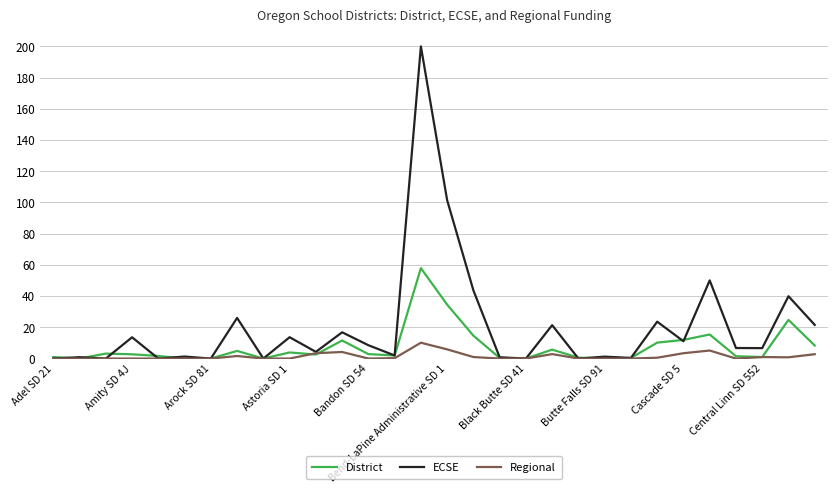

Which series has the largest total across all categories?

ECSE